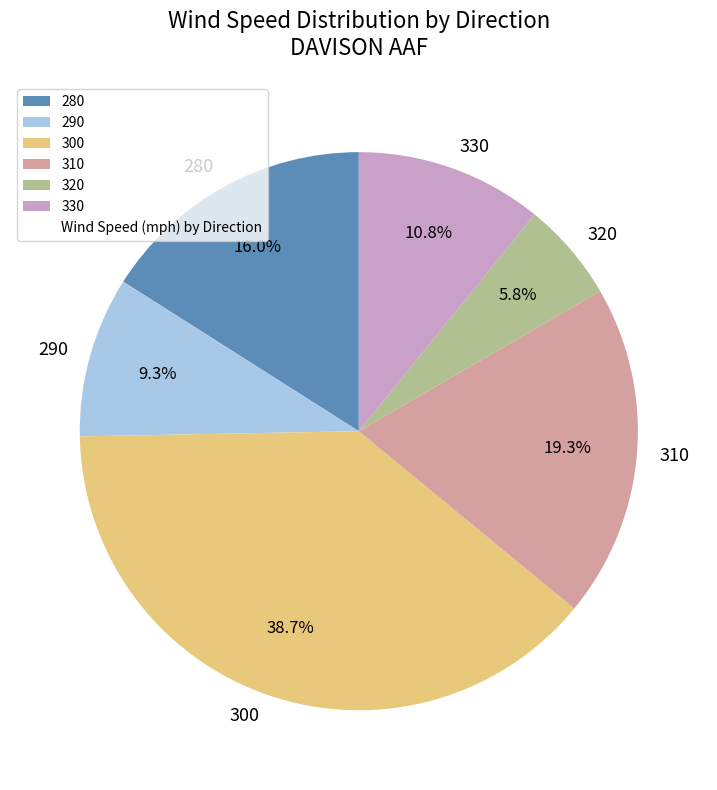

Which slice is the smallest?

320